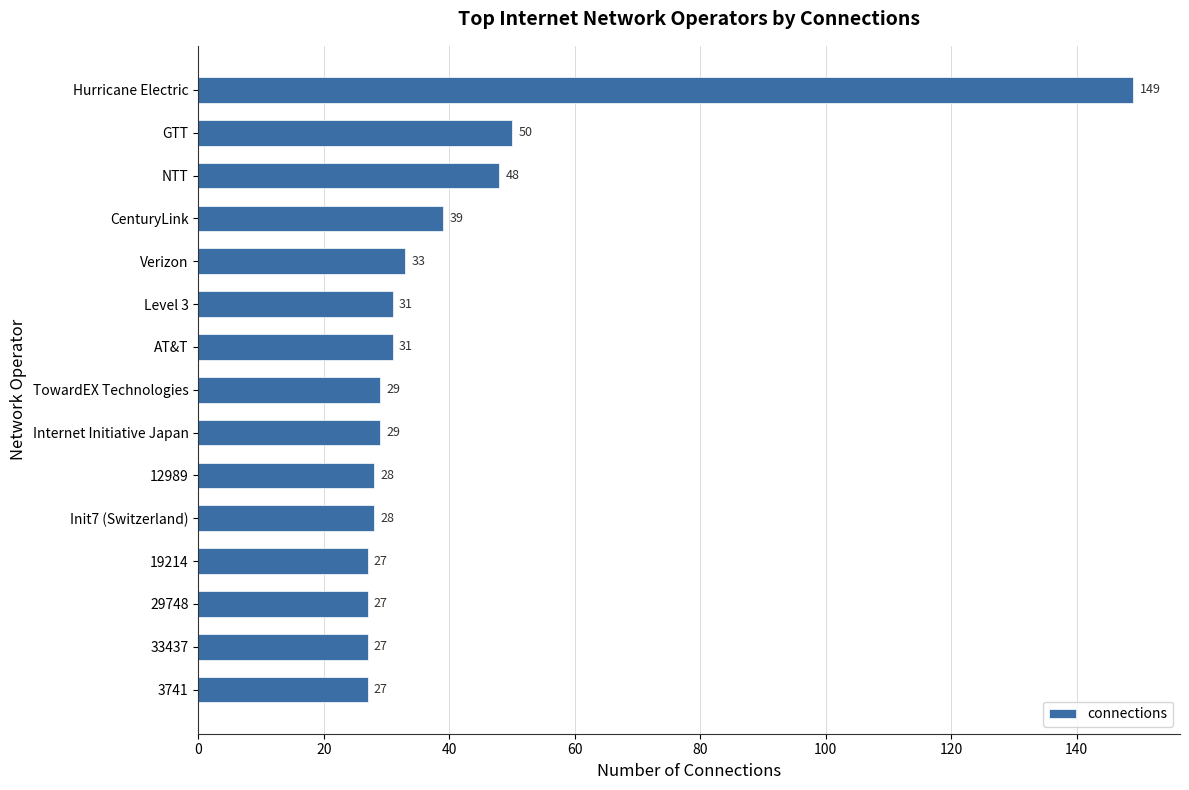

Count the number of data series in this chart.

1